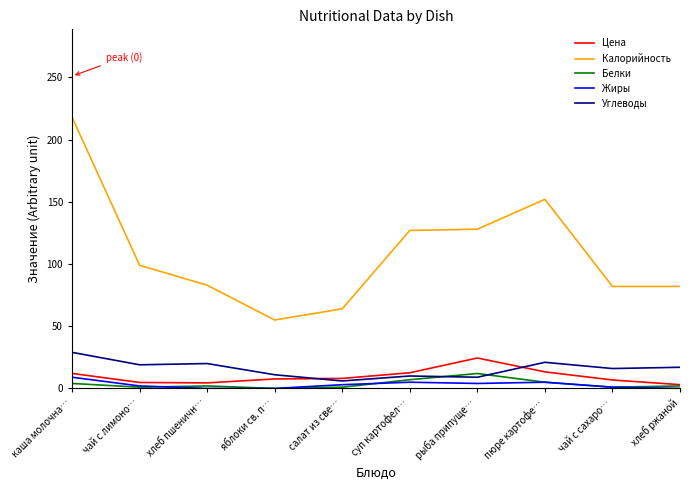

True or false: Калорийность and Углеводы cross at least once.

False